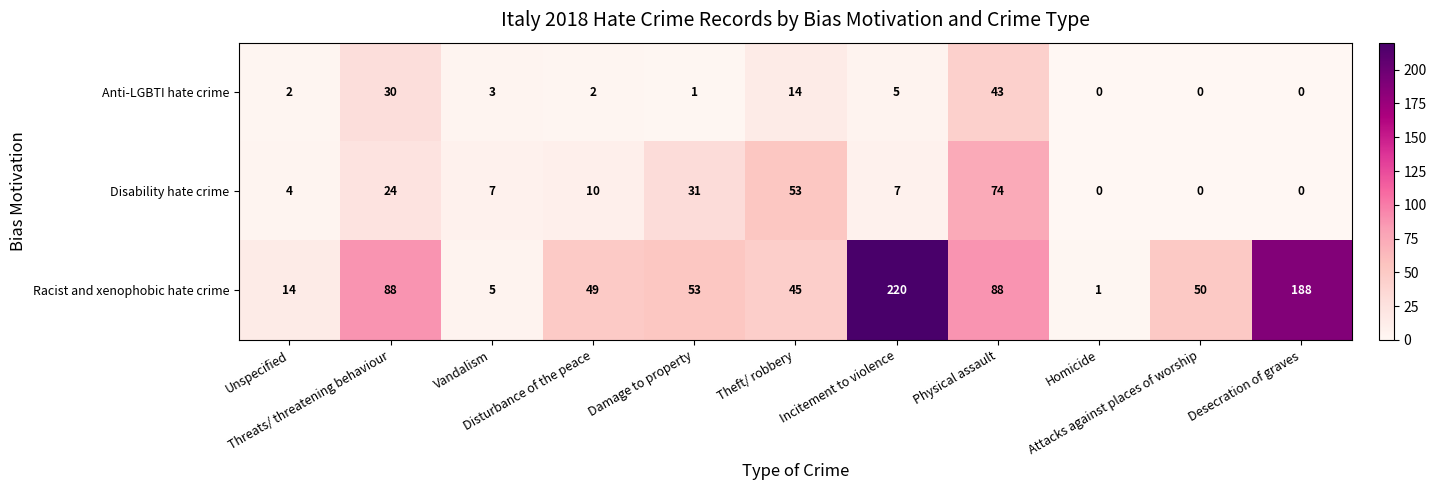

What is the spread (max minus min) of values at Physical assault?

45